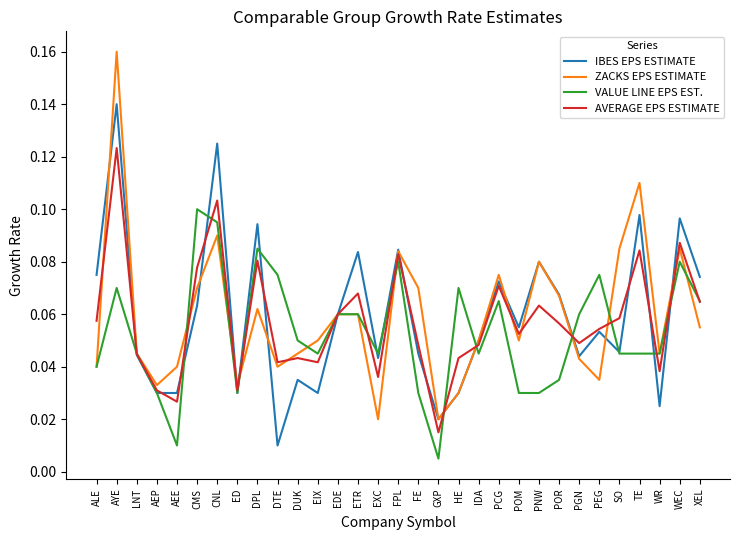

The value of IBES EPS ESTIMATE at TE is 0.1. True or false?

True